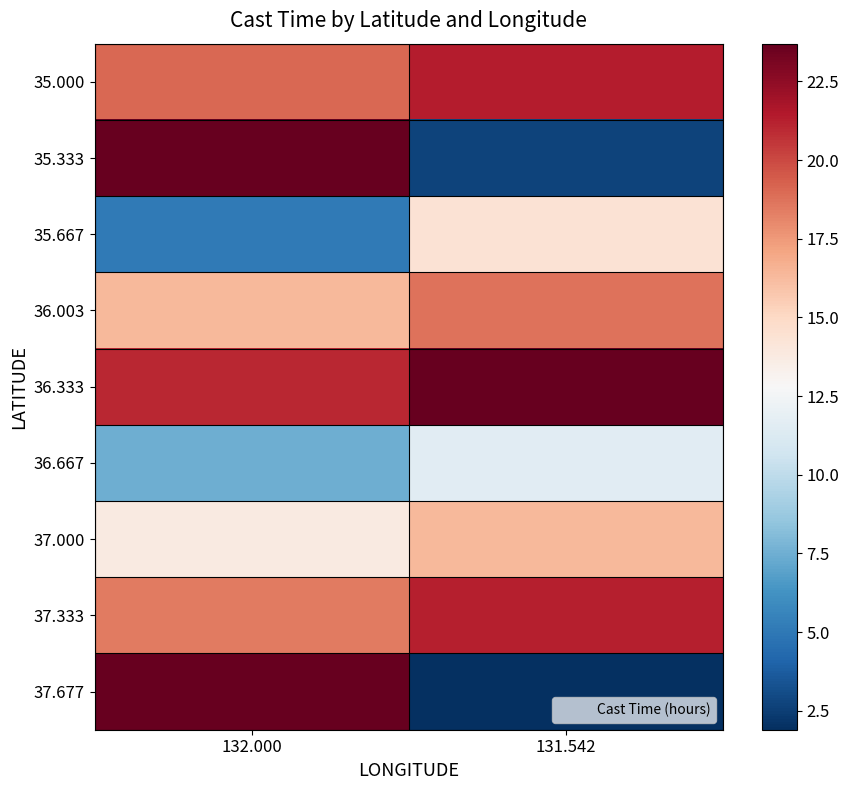

What is the smallest value displayed?

1.9